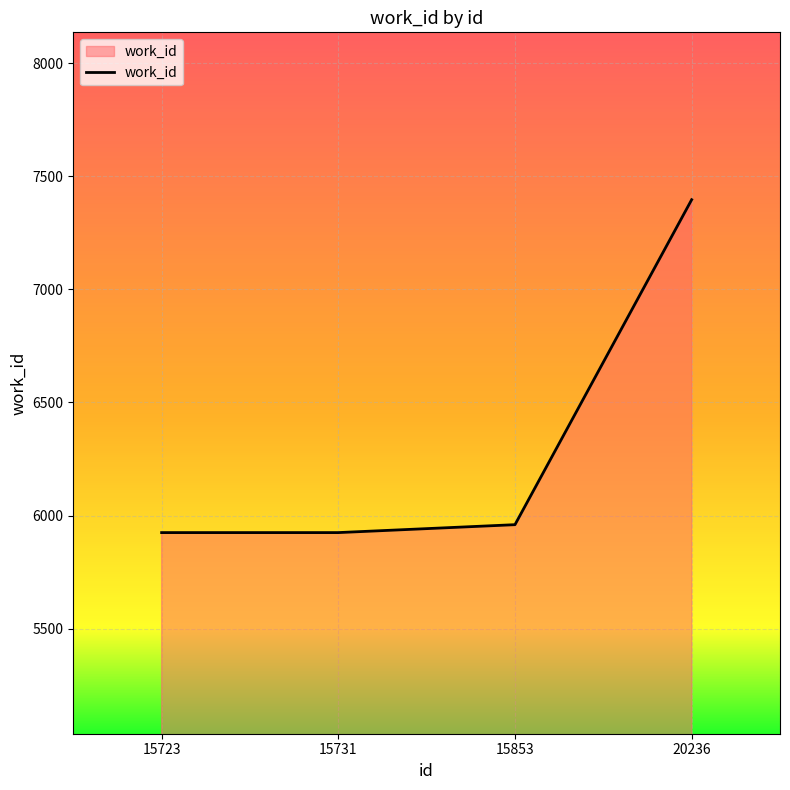

What is the maximum value shown in the chart?

7396